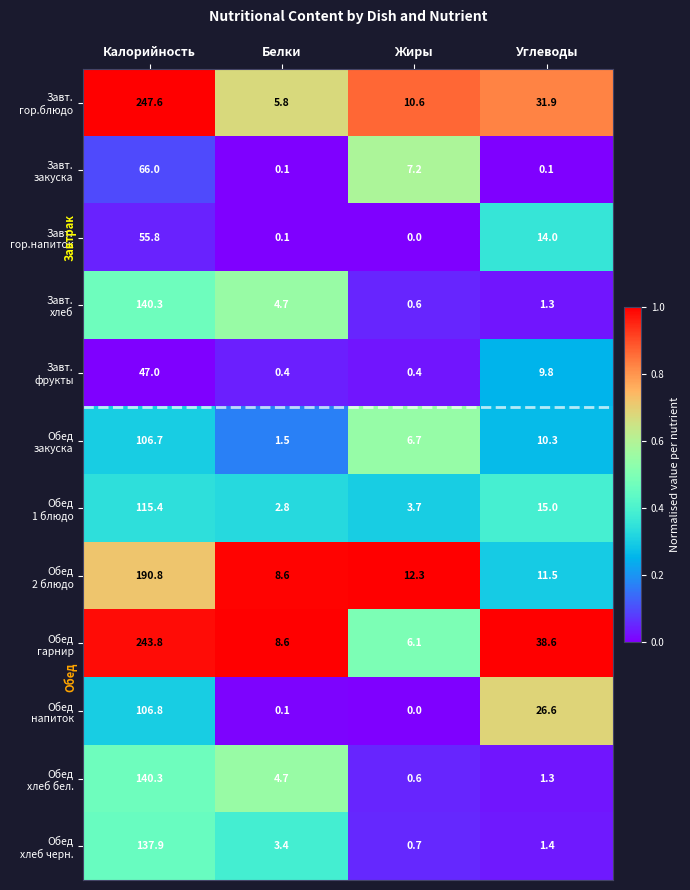

What is the total value across all series at Углеводы?

161.8